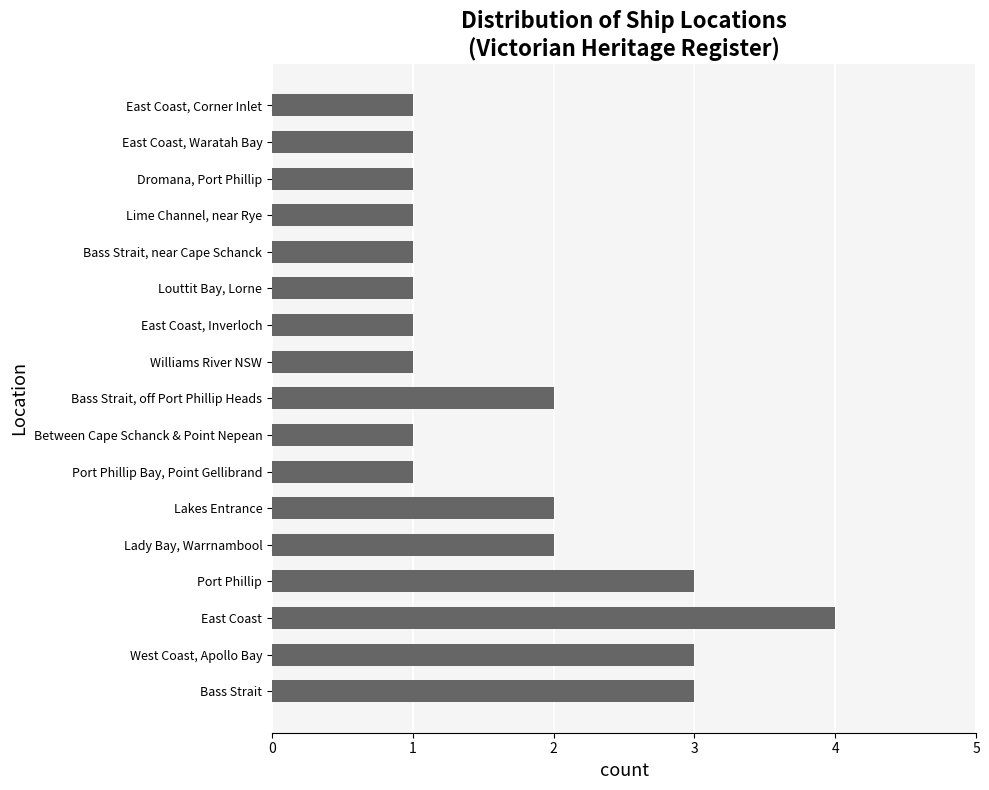

What is the difference between the maximum and minimum values?

3